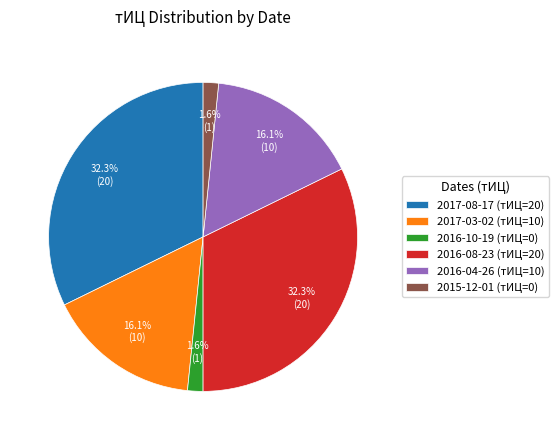

What percentage is NOT represented by 2016-10-19 (тИЦ=0)?

98.4%